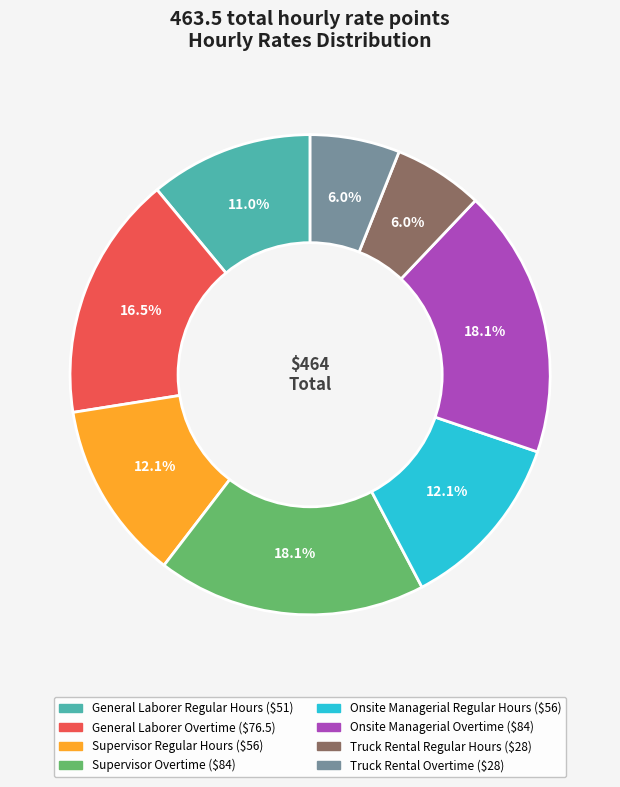

What percentage is the Onsite Managerial Regular Hours slice, to the nearest percent?

12%